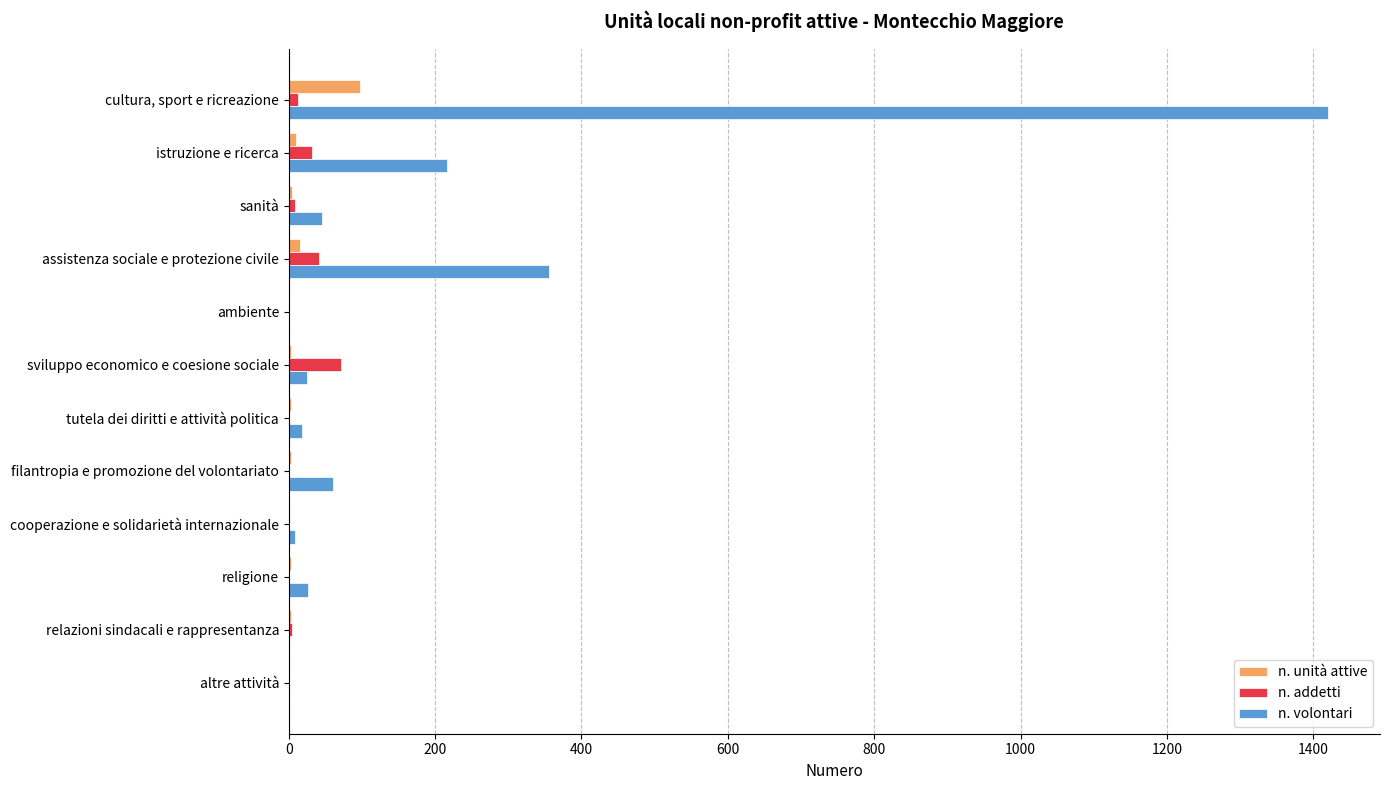

What is the sum of all n. volontari values?

2176